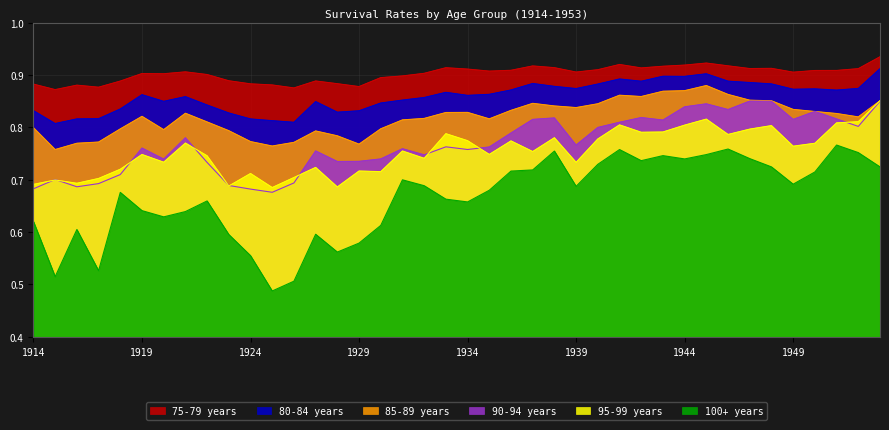

What is the smallest value displayed?

0.5